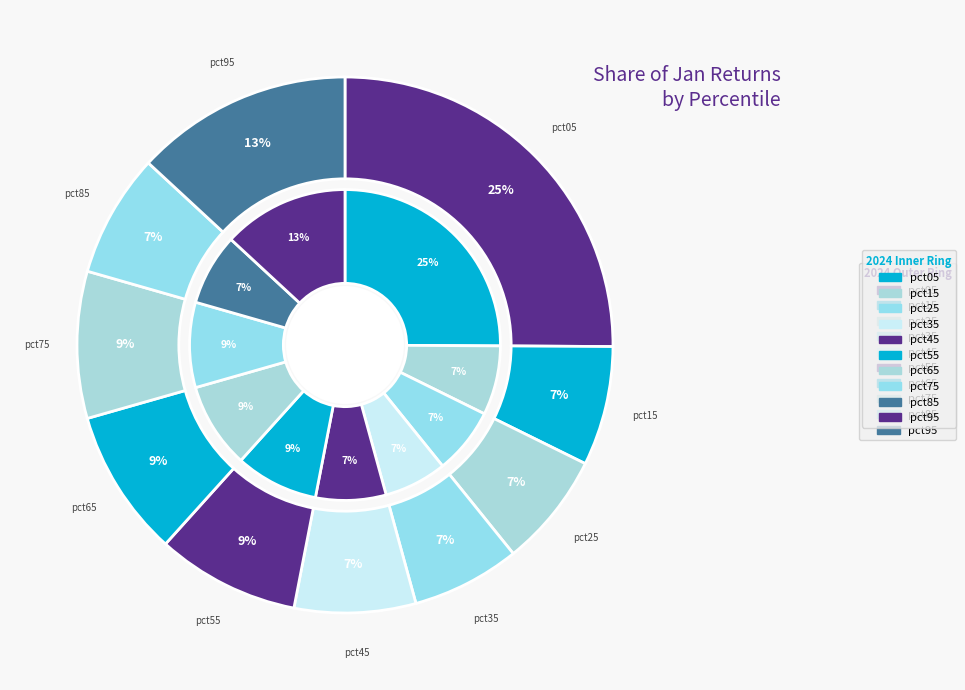

How many segments does this pie chart have?

10